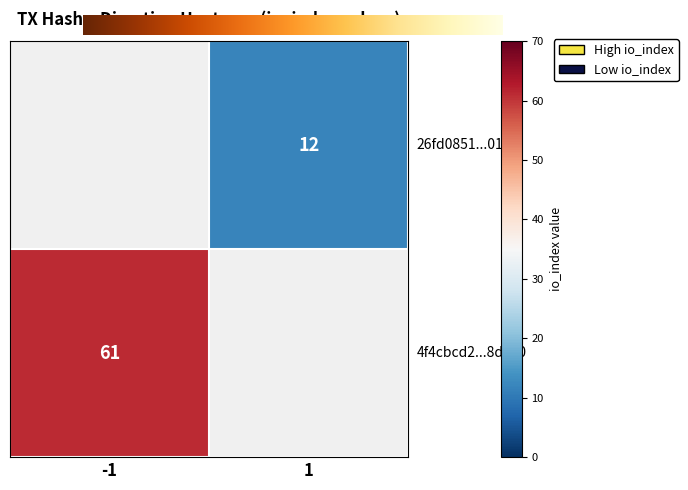

Which has a higher value, io_index or direction?

io_index